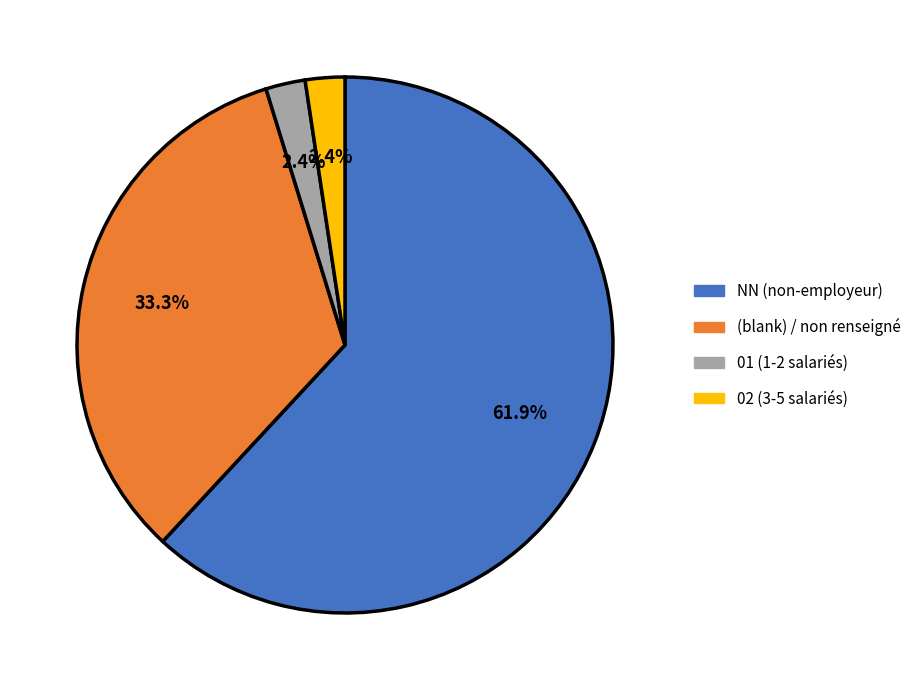

To the nearest percent, what is the average slice percentage?

25%